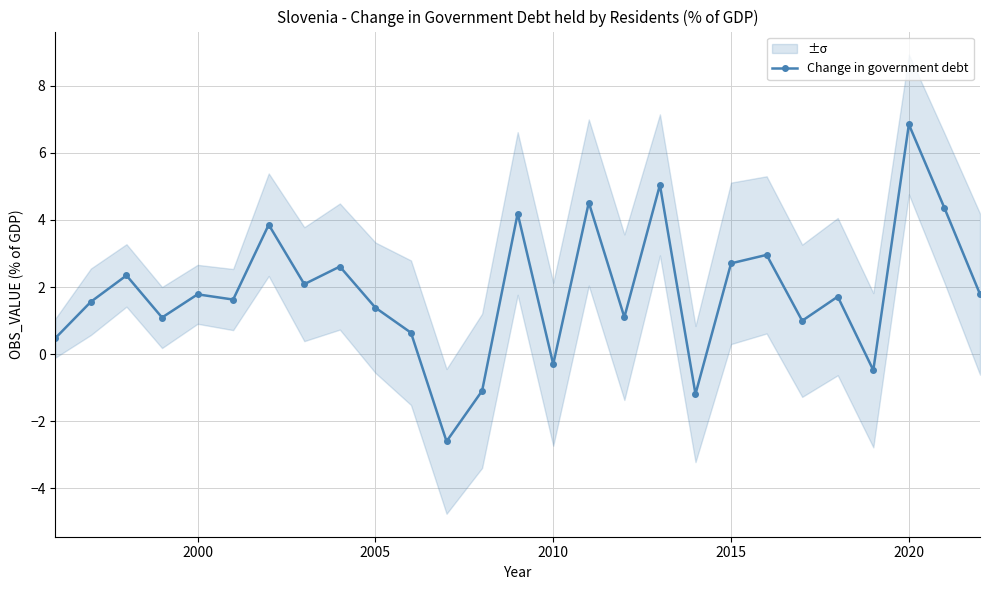

What is the lowest value of the Change in government debt series?

-2.6